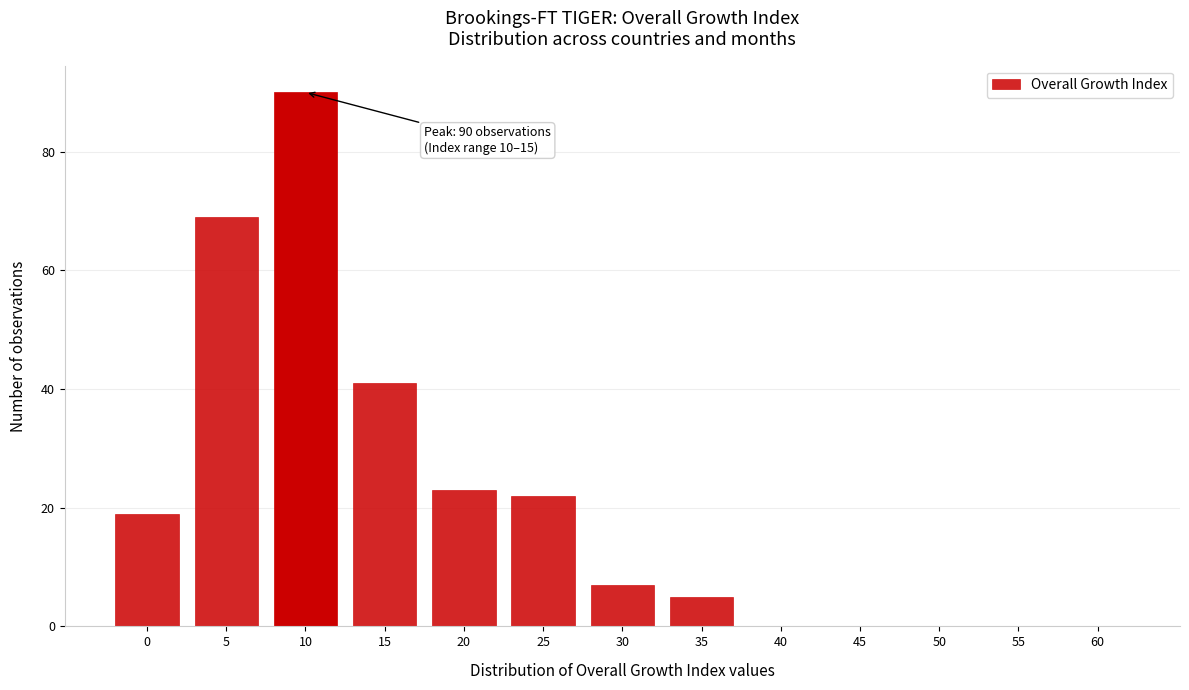

Reading left to right, what are all the values shown in this chart?

0=19	5=69	10=90	15=41	20=23	25=22	30=7	35=5	40=0	45=0	50=0	55=0	60=0